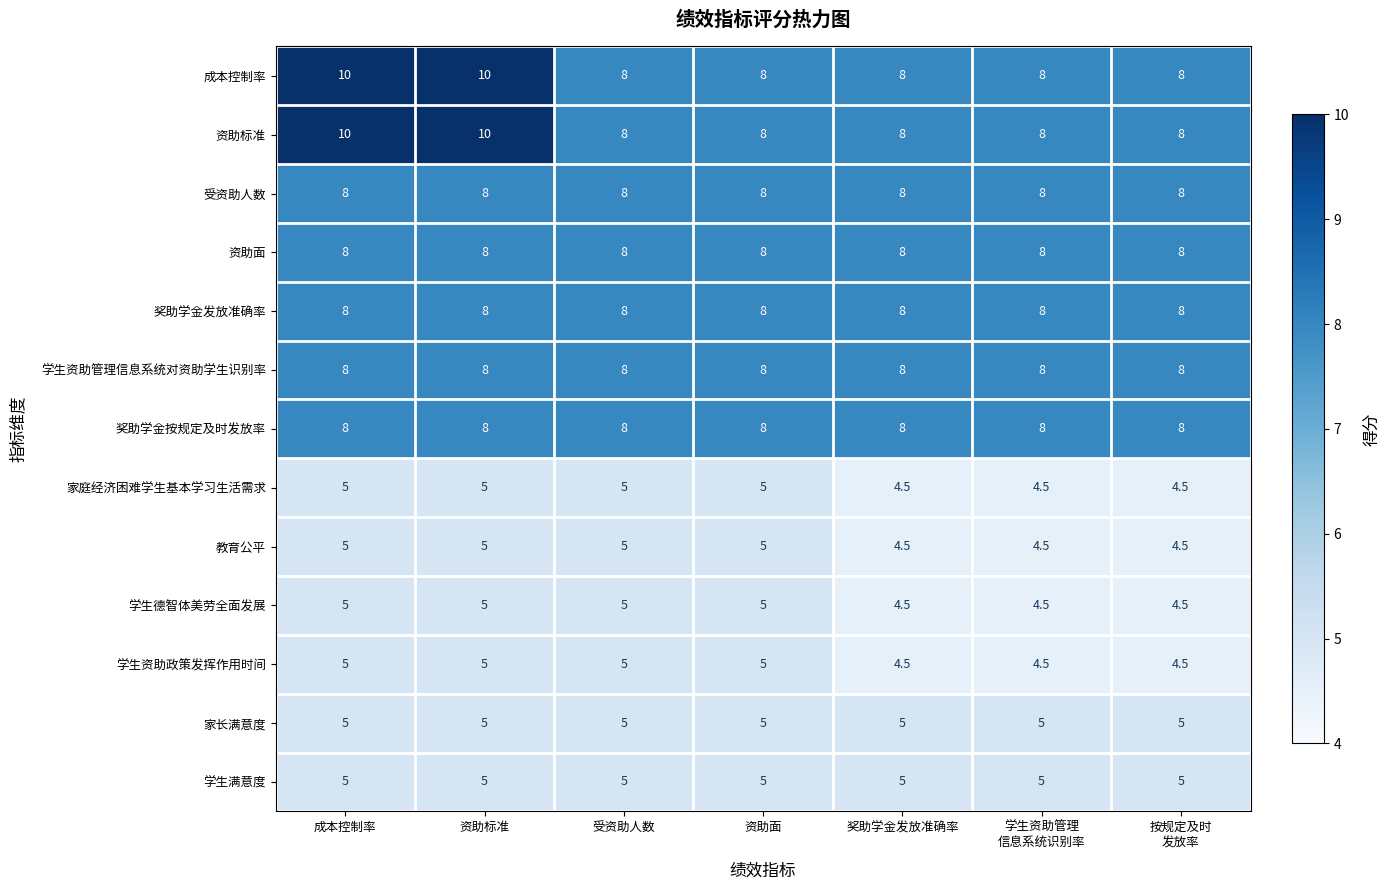

How many 学生资助政策发挥作用时间 values are between 4 and 5?

7